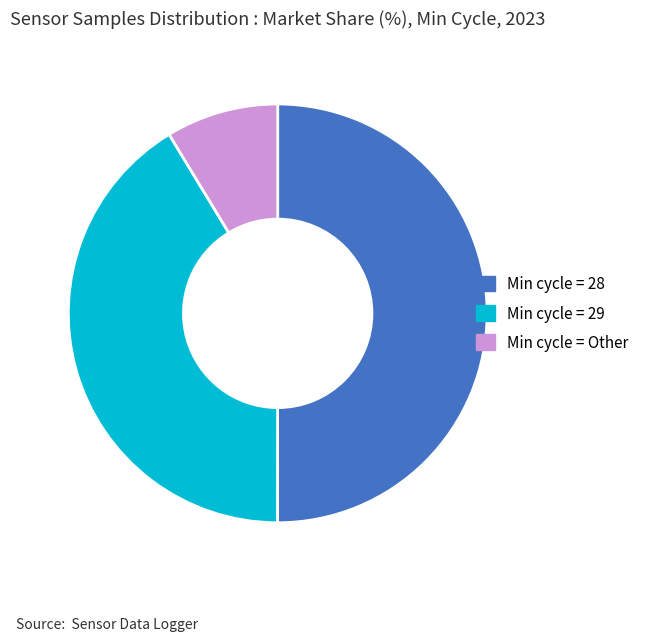

What is the smallest slice in the pie chart?

Min cycle = Other